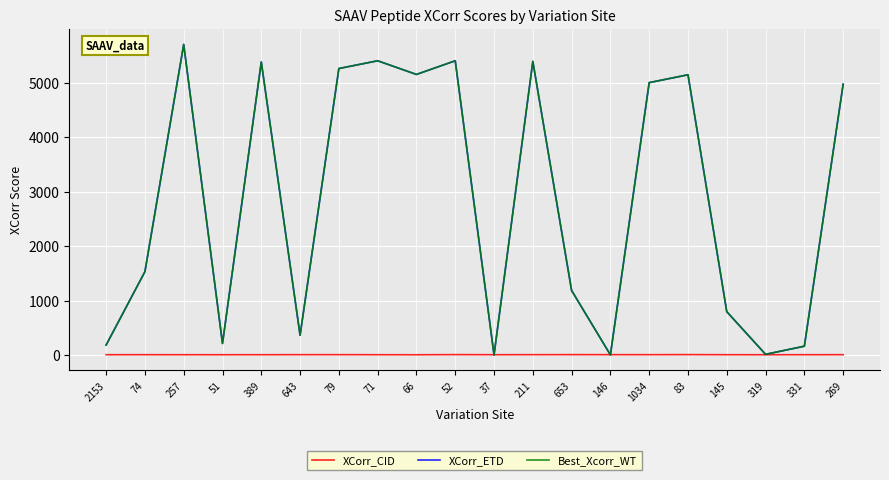

What is the label of the 8th point from the right?

653